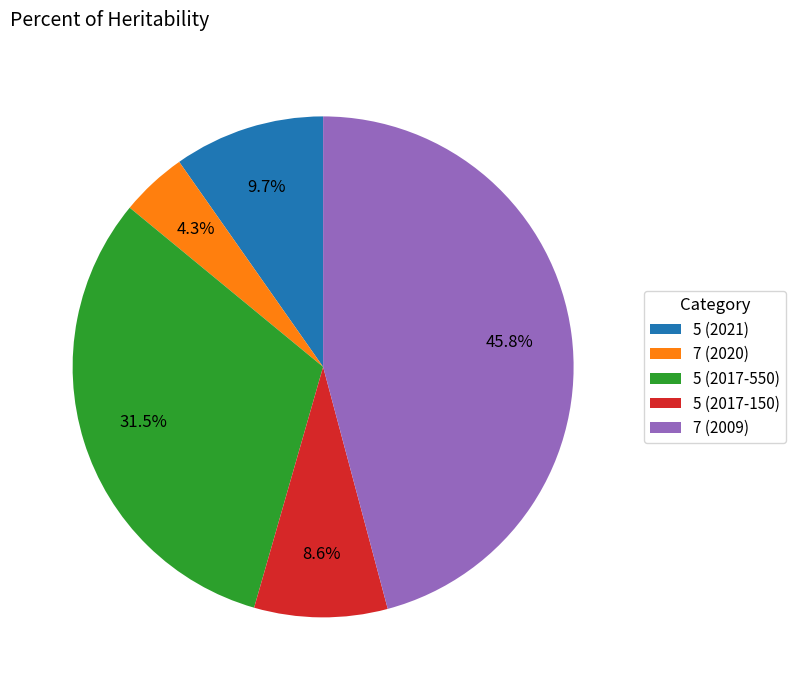

Rank the categories by value from highest to lowest.

7 (2009), 5 (2017-550), 5 (2021), 5 (2017-150), 7 (2020)